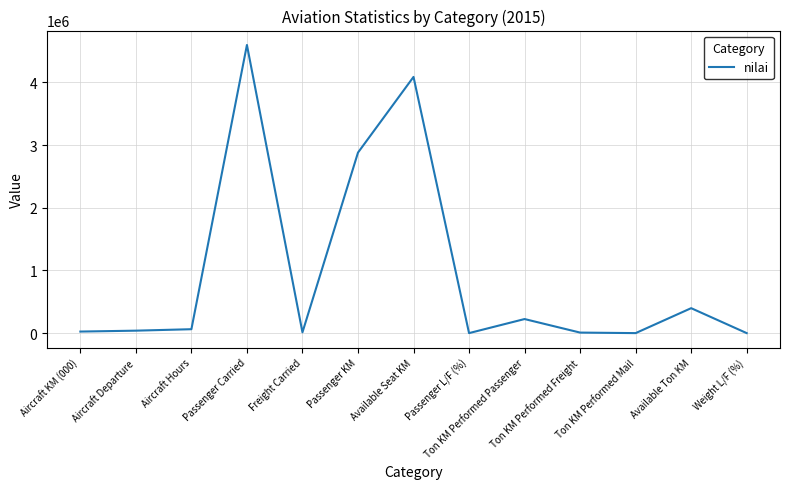

What is the difference between the maximum and minimum values?

4595872